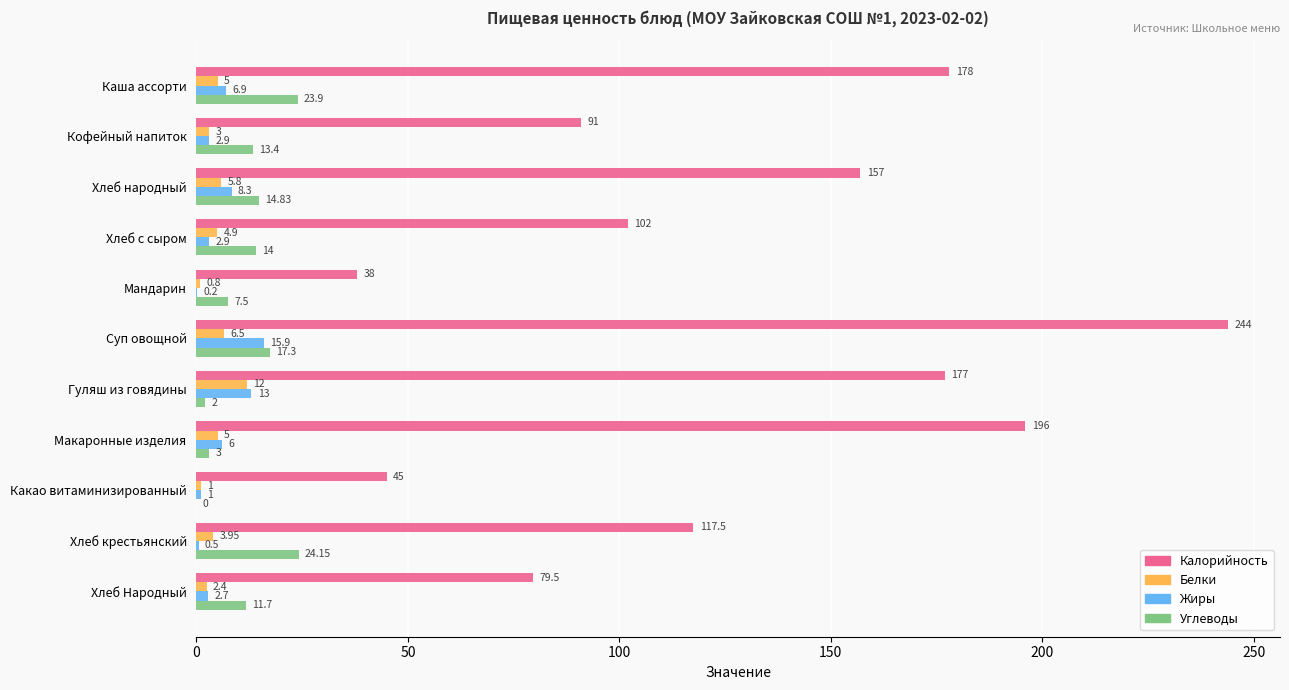

At which category is the sum across all series the highest?

Суп овощной